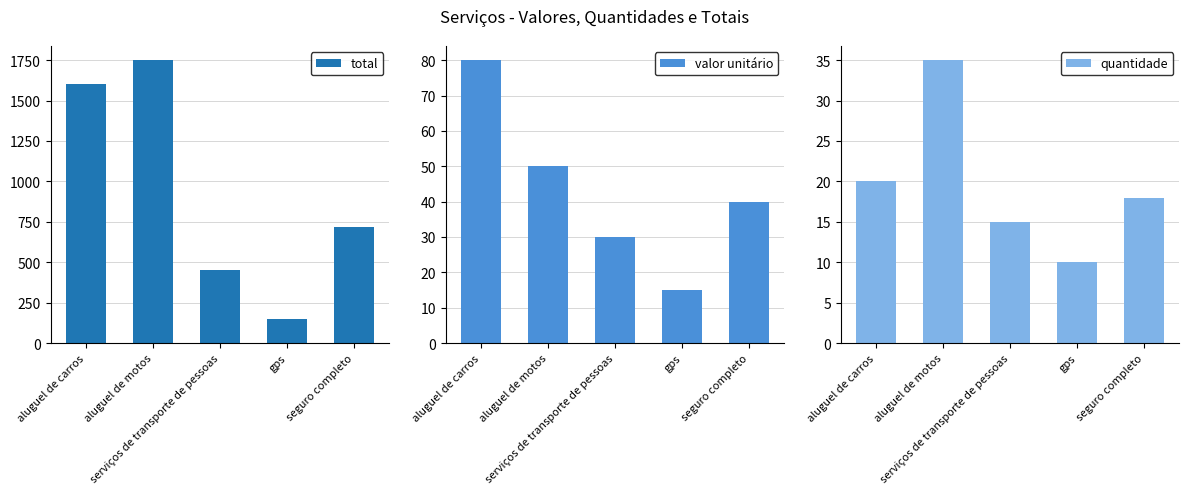

Is it true that quantidade equals 27 at seguro completo?

False